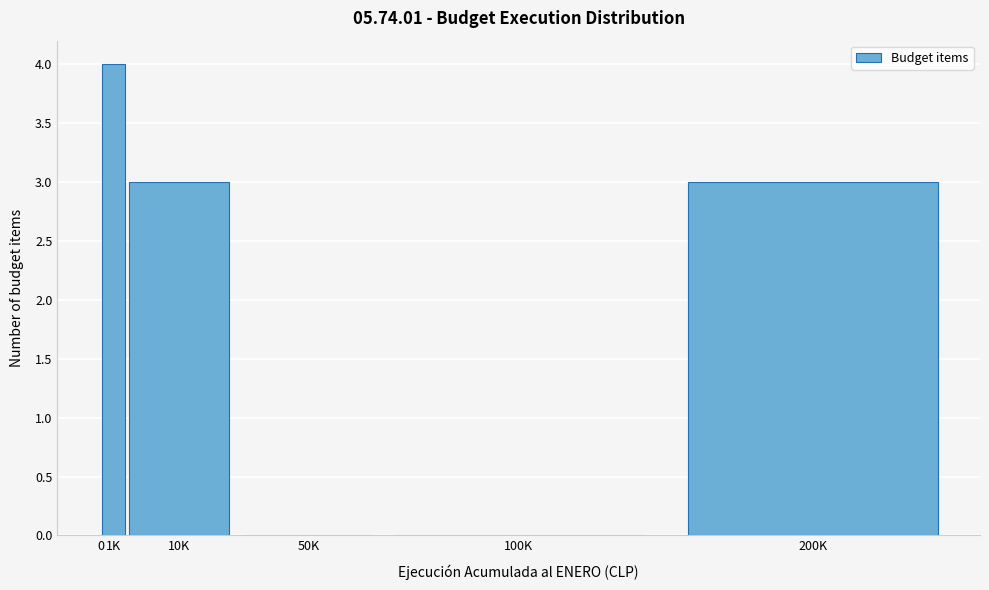

Reading right to left, list all the values displayed in this chart.

200K=3	100K=0	50K=0	10K=3	1K=4	0=0